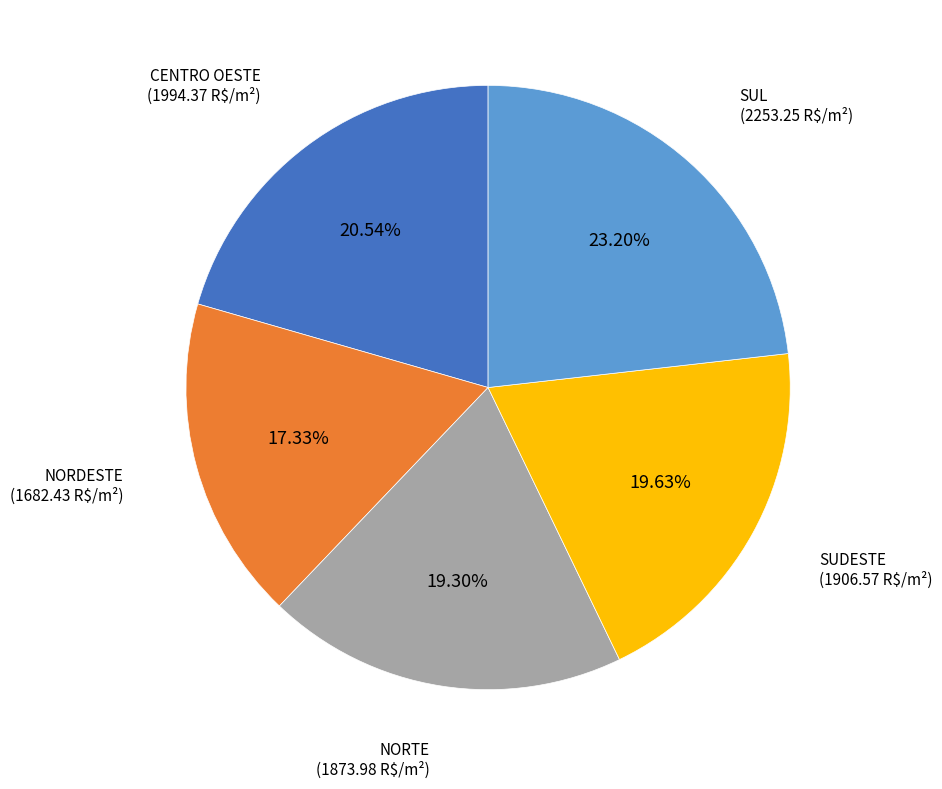

What is the ratio of the value at SUDESTE to the value at NORTE?

1.0